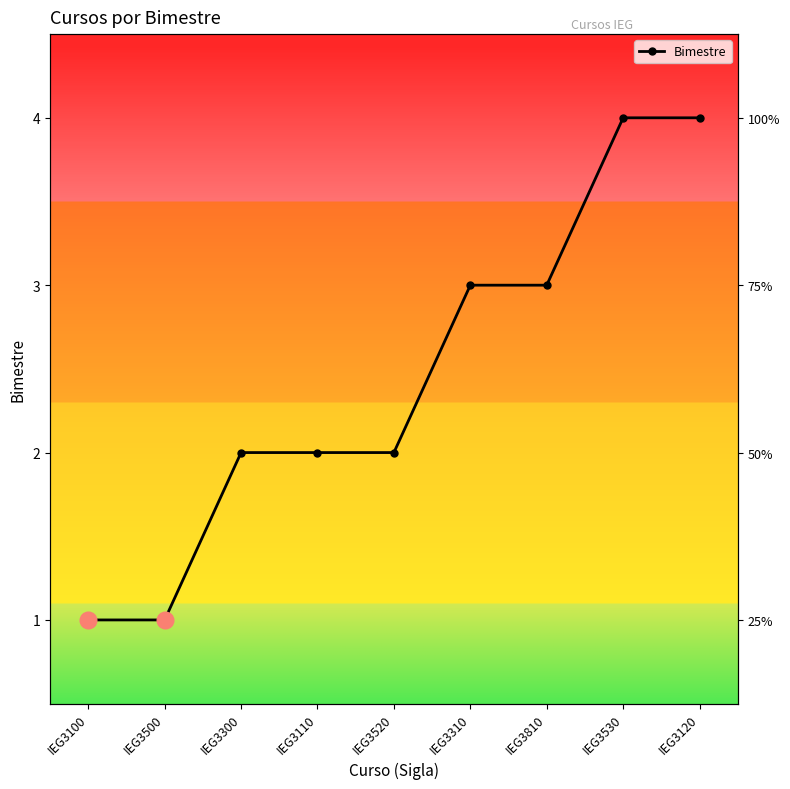

What is the ratio of the value at IEG3810 to the value at IEG3100?

3.0